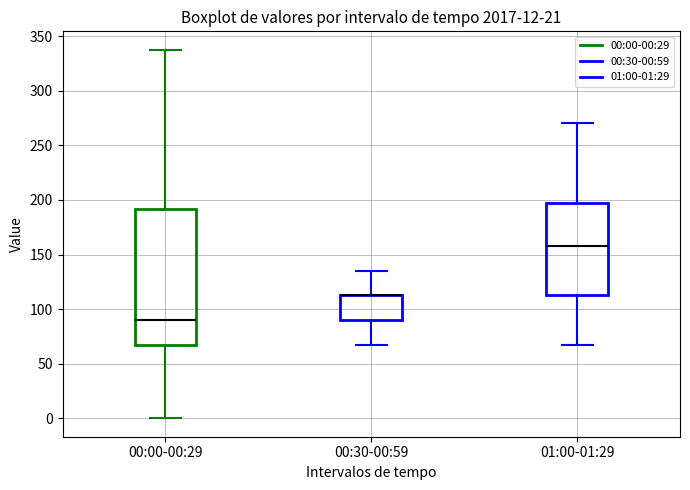

Reading left to right, transcribe this box plot: for each box, give where its median line is, the range the box spans, and where its two whiskers end, as read against the y-axis. The values are not printed on the chart, so give them approximately, as read against the axis.

00:00-00:29: median 90, box 70 to 190, whiskers 0 to 340
00:30-00:59: median 115 (drawn on the box's upper edge), box 90 to 115, whiskers 70 to 135
01:00-01:29: median 160, box 115 to 195, whiskers 70 to 270